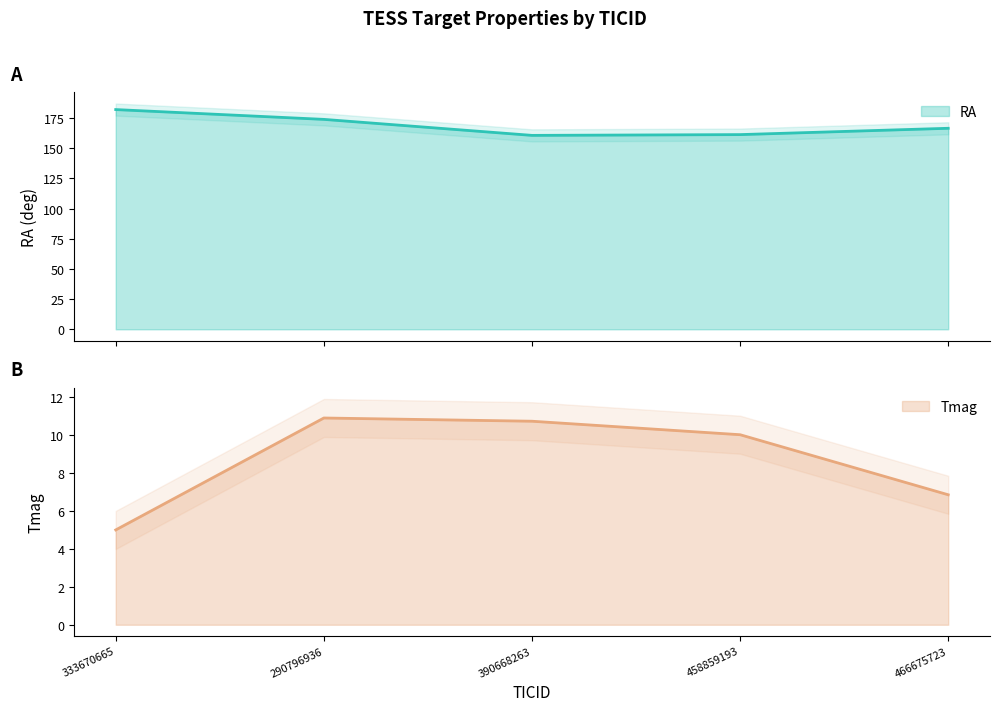

At 290796936, list the series in order from largest to smallest.

RA, Tmag